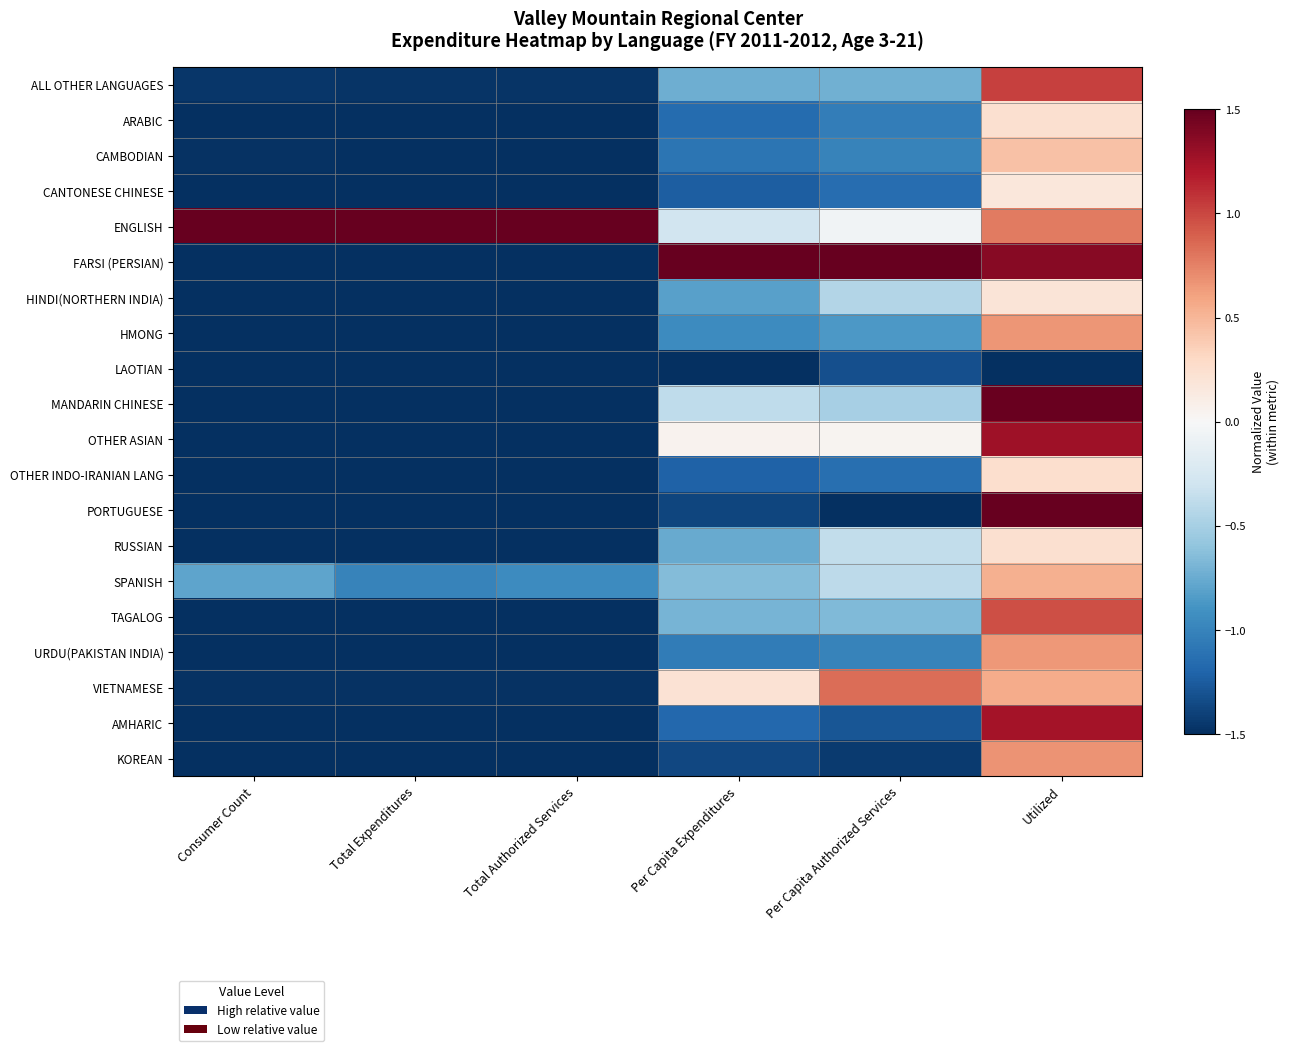

Count the number of data series in this chart.

20